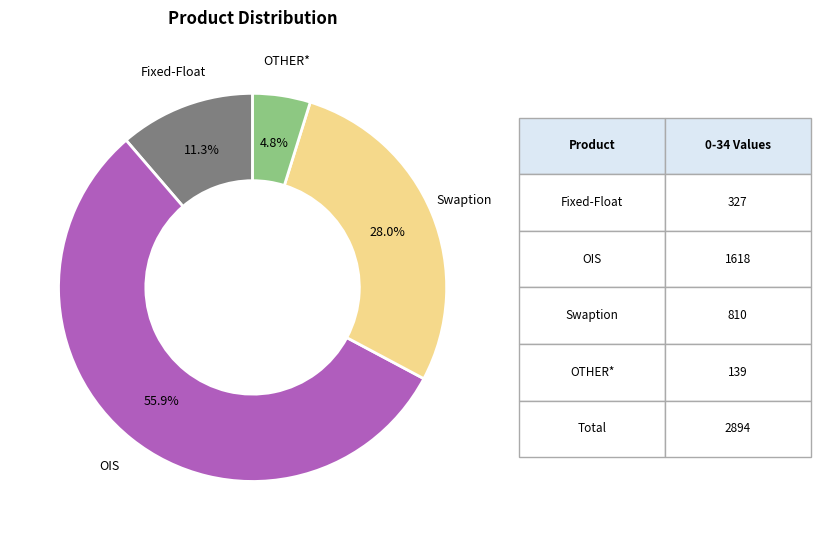

Is there a majority slice in this chart?

Yes